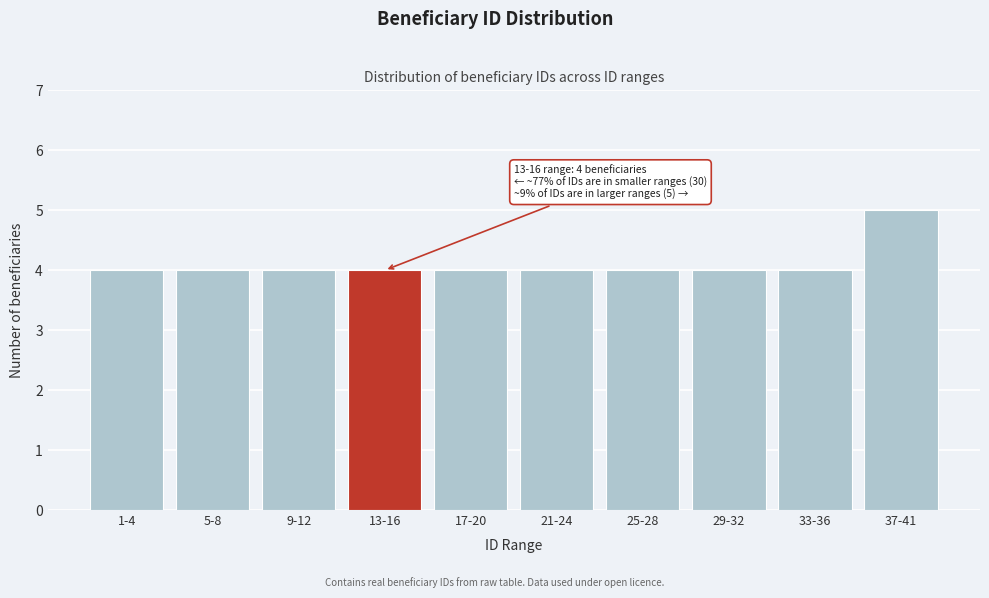

Reading left to right, what are all the values shown in this chart?

1-4=4	5-8=4	9-12=4	13-16=4	17-20=4	21-24=4	25-28=4	29-32=4	33-36=4	37-41=5